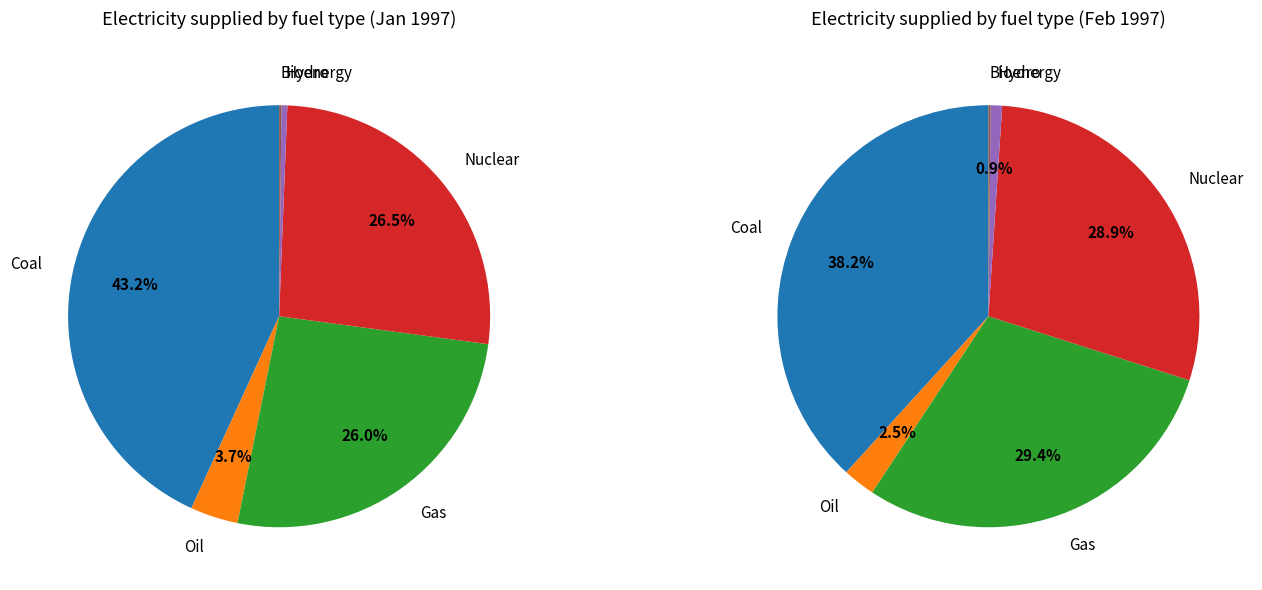

To the nearest percent, what is the difference between the largest and smallest slice percentages?

43%